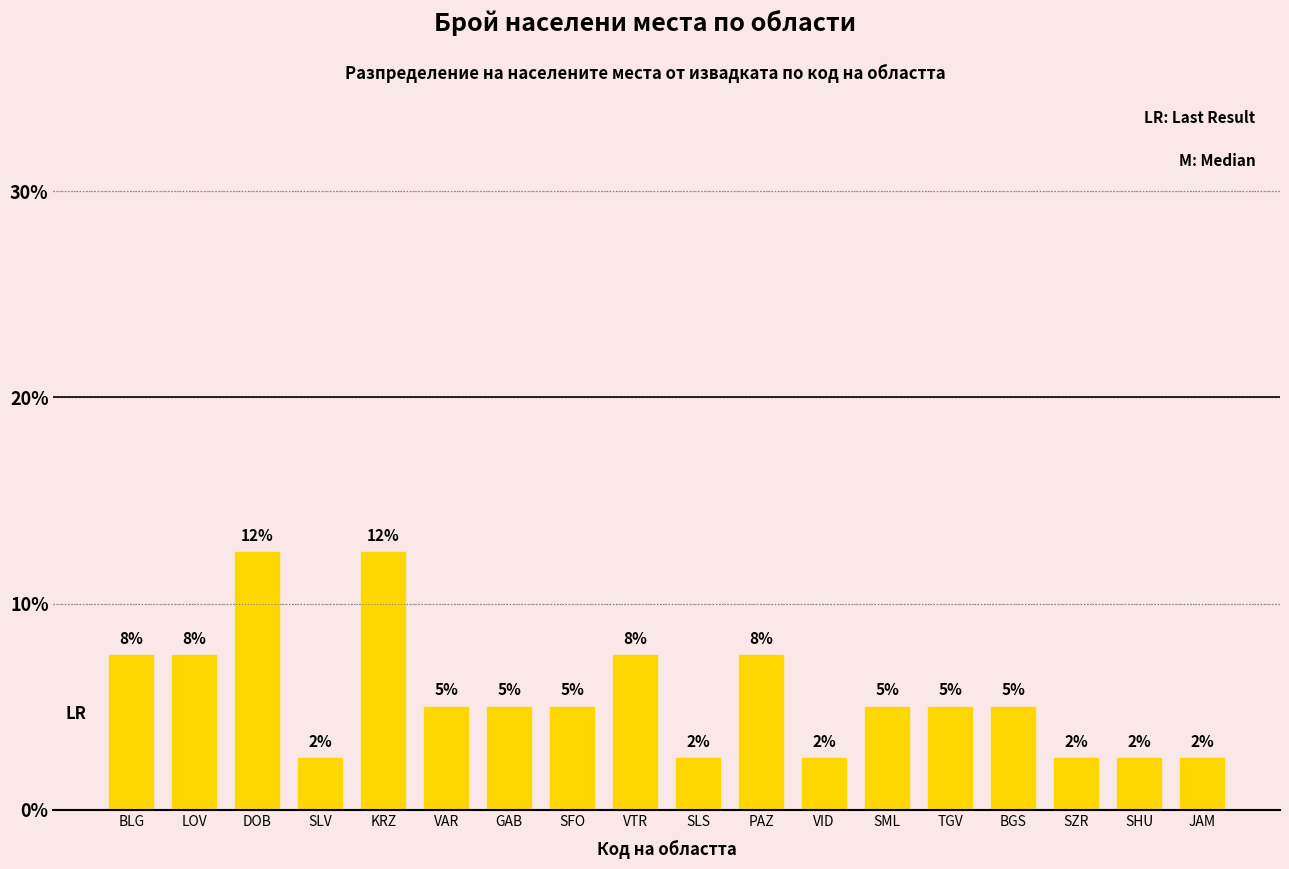

Is it true that the value at LOV is 11.4?

False